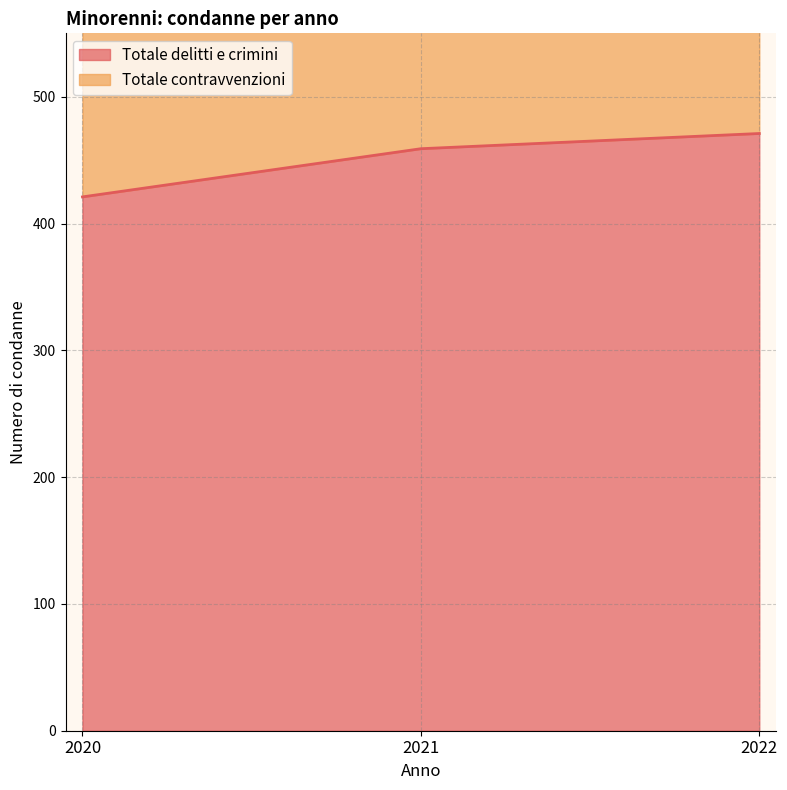

How many categories are shown in the chart?

3